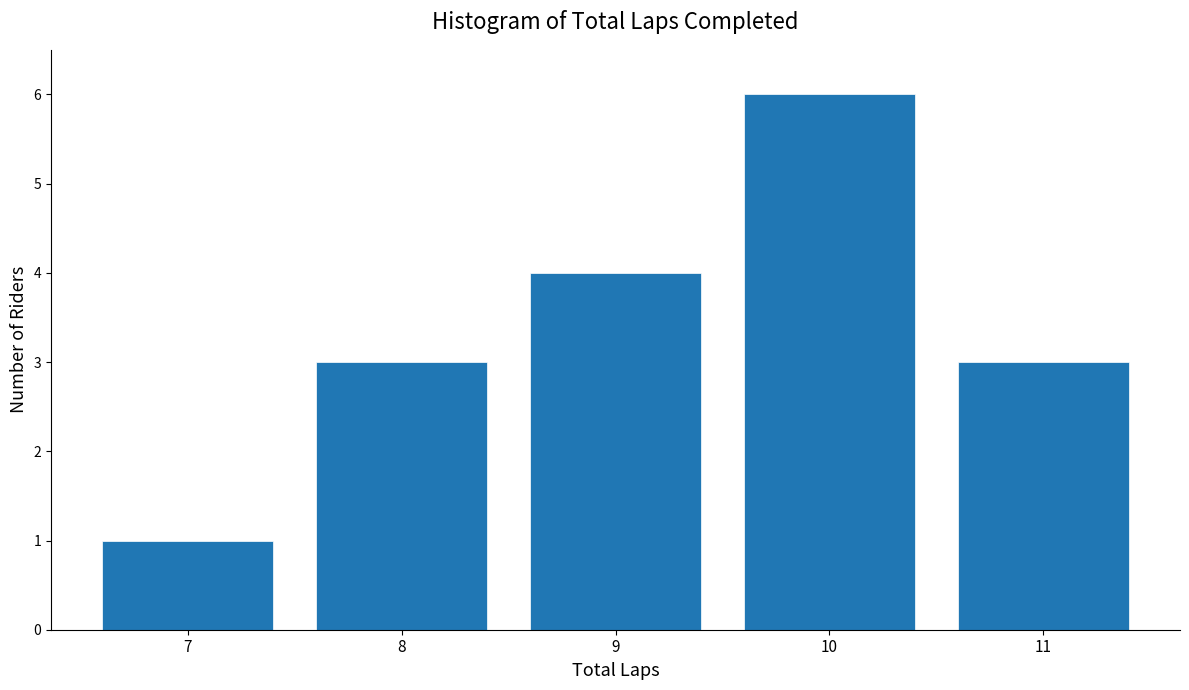

Reading left to right, list all the values displayed in this chart.

1	3	4	6	3